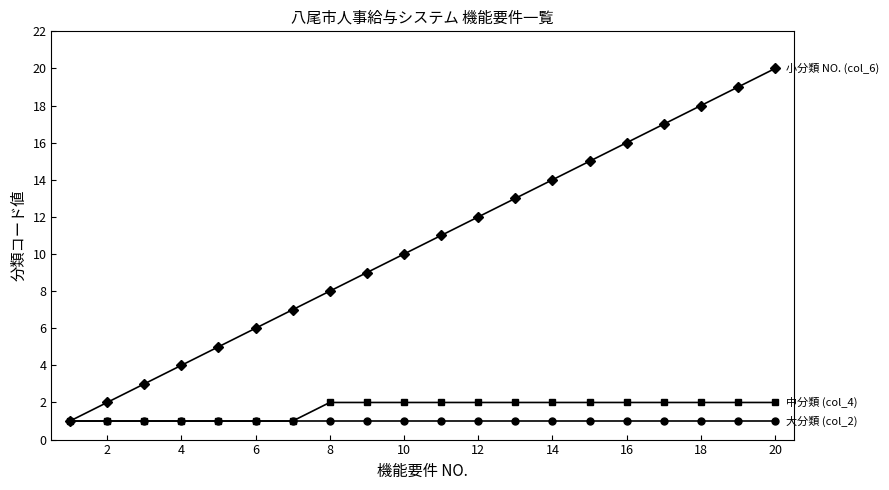

Reading left to right, extract all data points from this chart.

大分類 (col_2): 1	1	1	1	1	1	1	1	1	1	1	1	1	1	1	1	1	1	1	1
中分類 (col_4): 1	1	1	1	1	1	1	2	2	2	2	2	2	2	2	2	2	2	2	2
小分類 NO. (col_6): 1	2	3	4	5	6	7	8	9	10	11	12	13	14	15	16	17	18	19	20